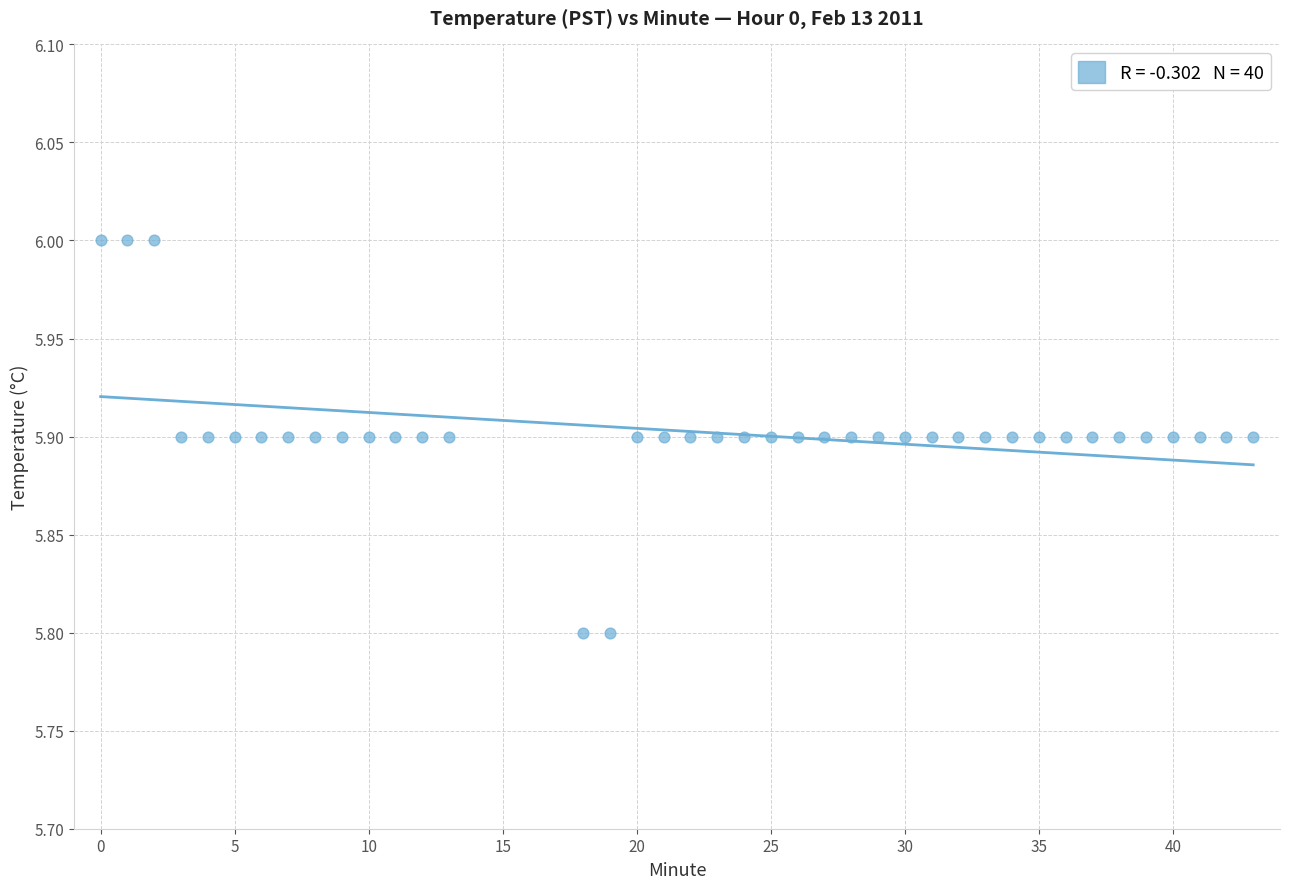

What is the range of X values (max minus min)?

43.0